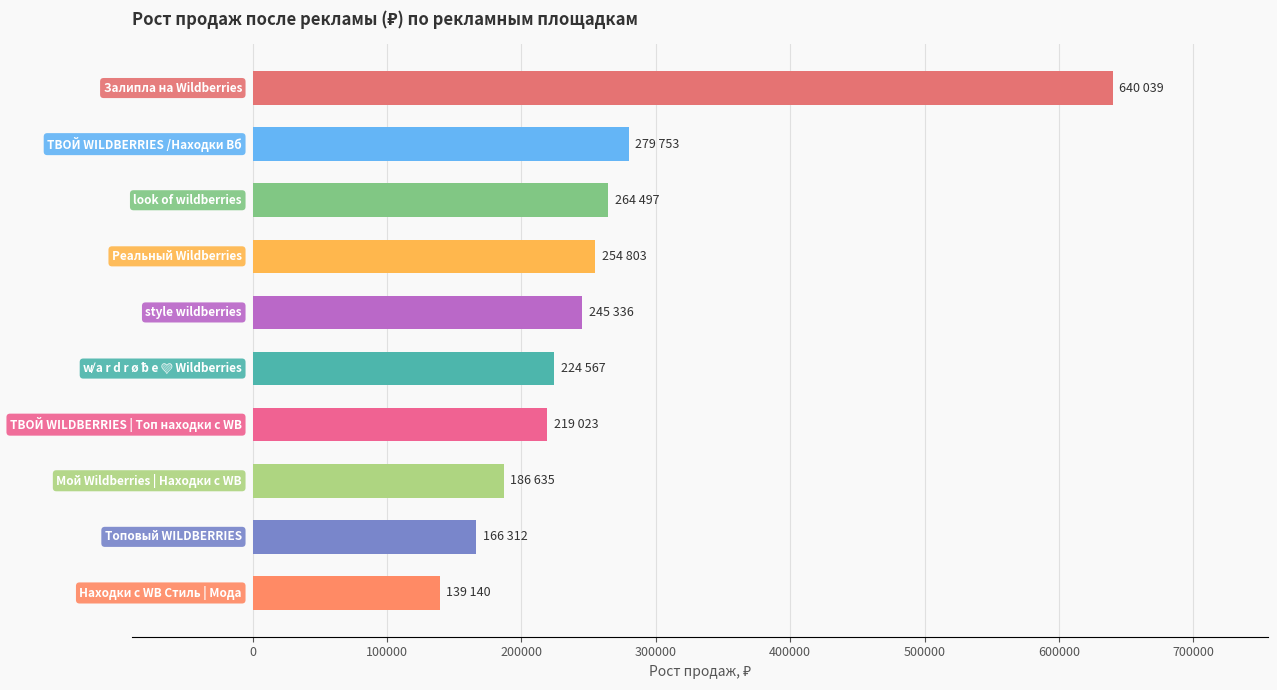

What is the difference between the maximum and minimum values?

500899